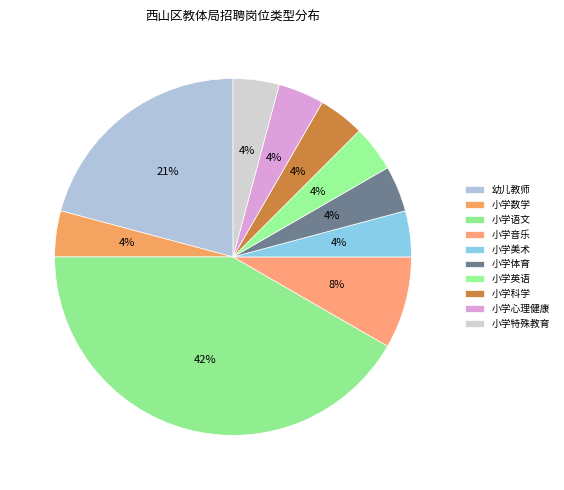

Rank the categories by value from highest to lowest.

小学语文, 幼儿教师, 小学音乐, 小学数学, 小学美术, 小学体育, 小学英语, 小学科学, 小学心理健康, 小学特殊教育